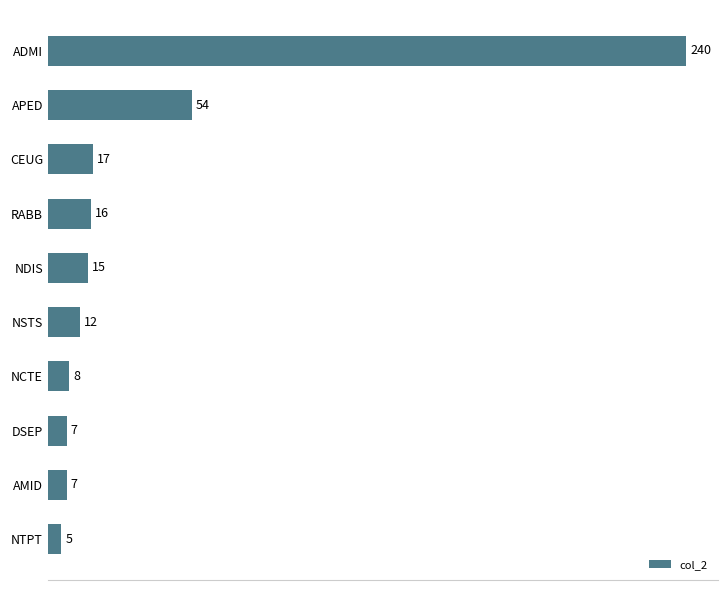

Approximately how many times larger is the value at NSTS compared to NDIS?

0.8